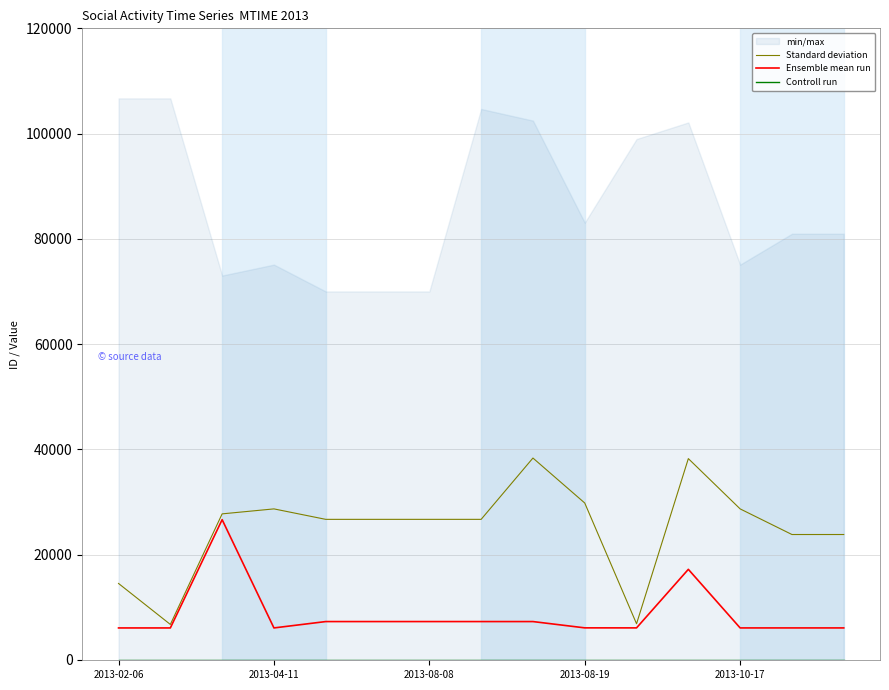

How many categories are shown in the chart?

15